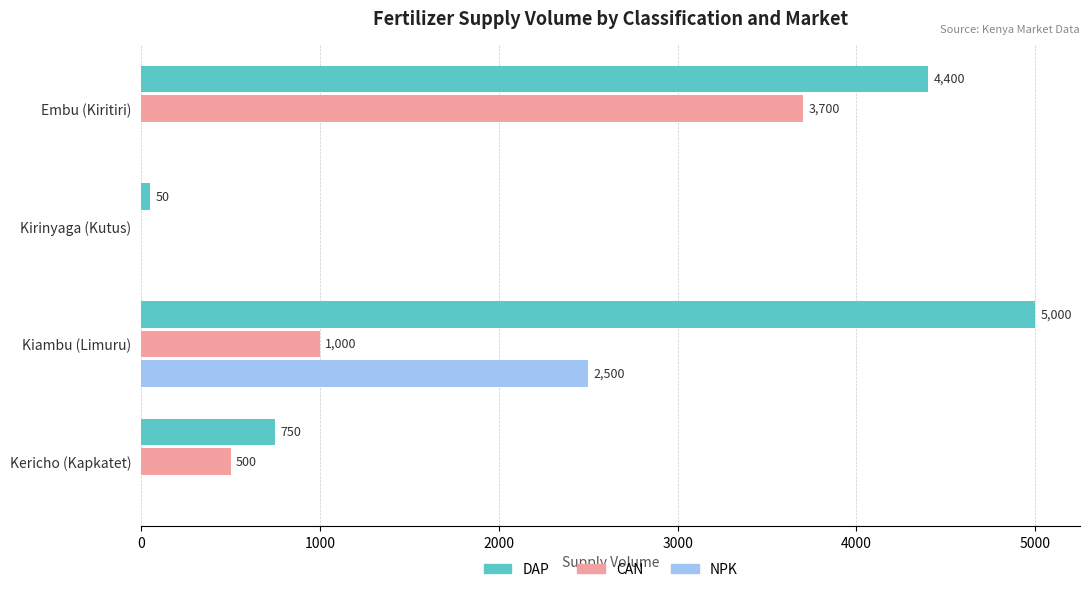

At which category is the sum across all series the highest?

Kiambu (Limuru)